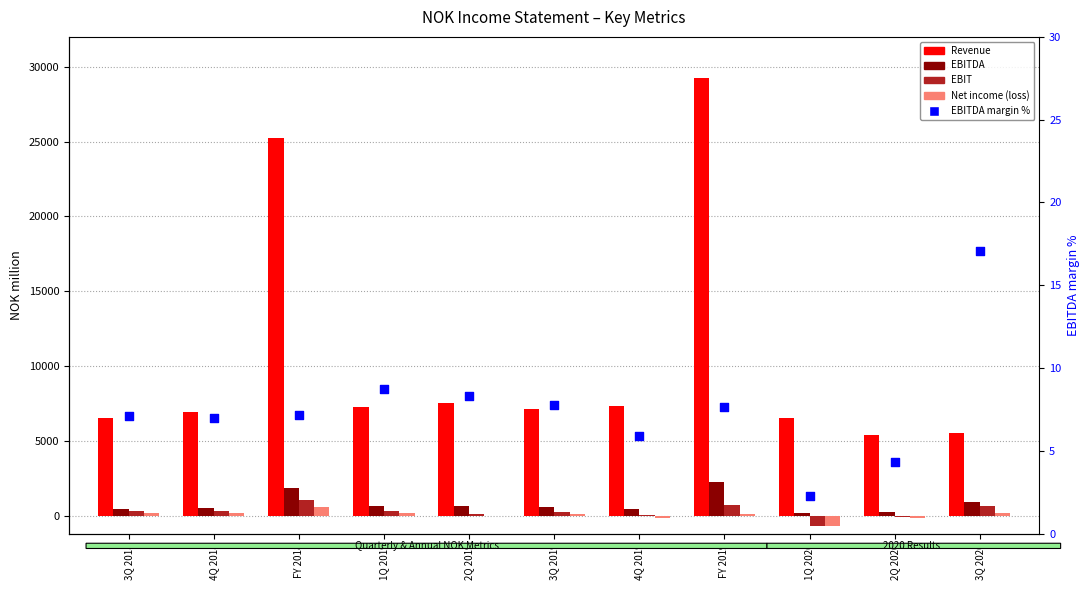

Which series has the largest Y range (max minus min)?

Revenue